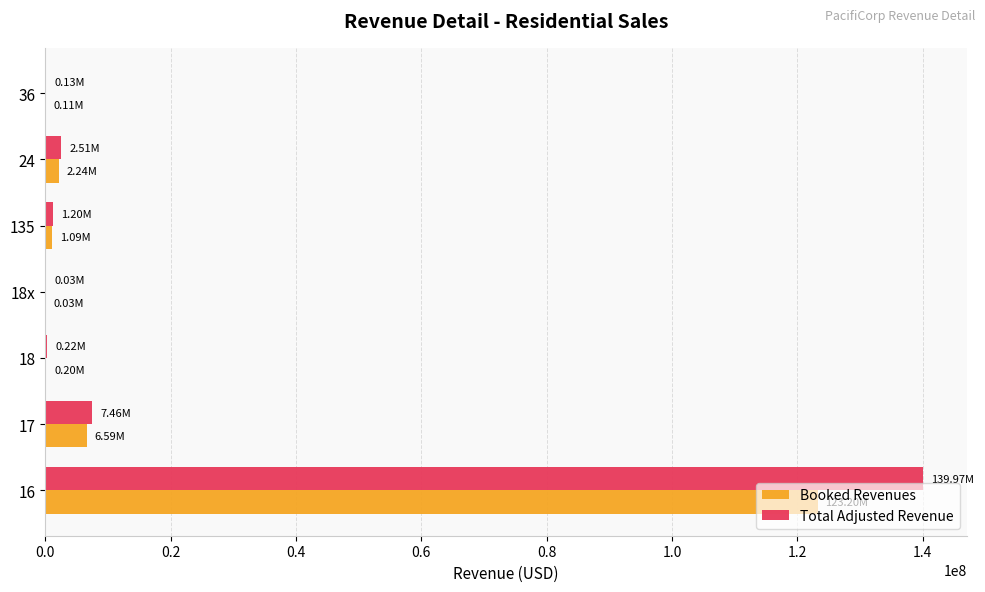

What is the sum of all Booked Revenues values?

133444913.7